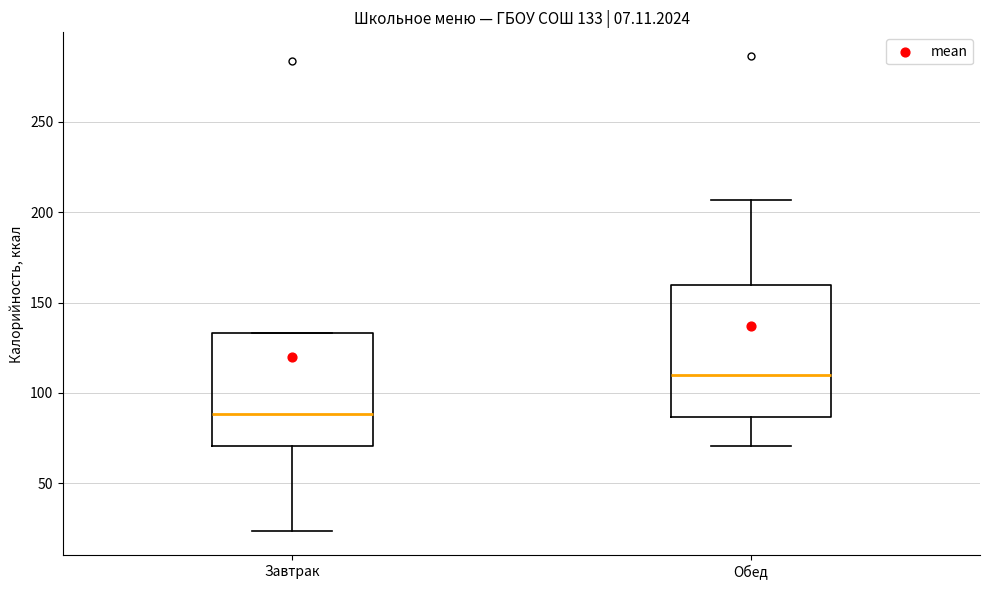

Comparing the boxes themselves (not the whiskers), which one is the tallest?

Обед